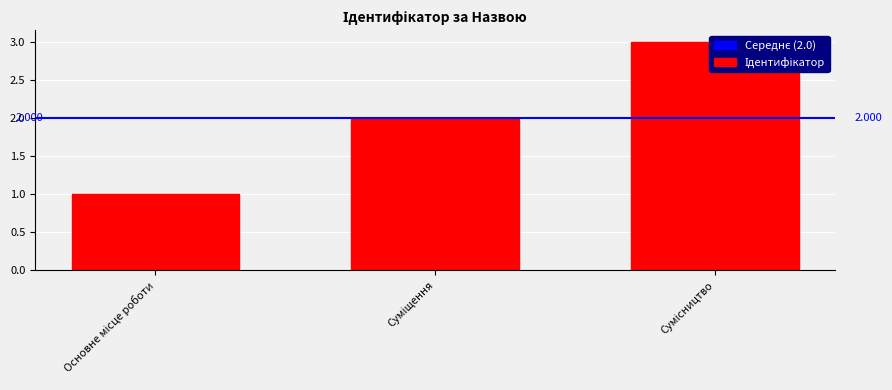

The value at Сумісництво is 5. True or false?

False